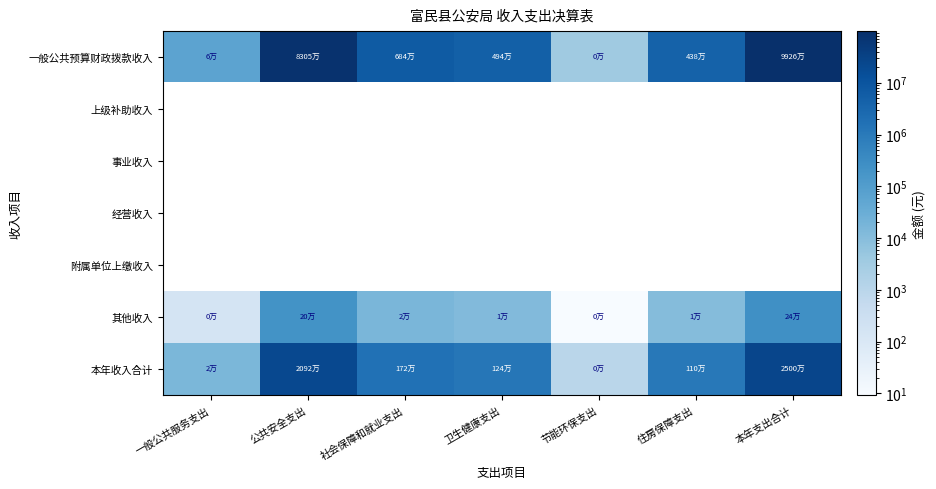

Reading left to right, extract all data points from this chart.

一般公共预算财政拨款收入: 一般公共服务支出=60988.9	公共安全支出=83046062.8	社会保障和就业支出=6837608.8	卫生健康支出=4935241.8	节能环保支出=3740.3	住房保障支出=4376400.0	本年支出合计=99260042.7
上级补助收入: 一般公共服务支出=0.0	公共安全支出=0.0	社会保障和就业支出=0.0	卫生健康支出=0.0	节能环保支出=0.0	住房保障支出=0.0	本年支出合计=0.0
事业收入: 一般公共服务支出=0.0	公共安全支出=0.0	社会保障和就业支出=0.0	卫生健康支出=0.0	节能环保支出=0.0	住房保障支出=0.0	本年支出合计=0.0
经营收入: 一般公共服务支出=0.0	公共安全支出=0.0	社会保障和就业支出=0.0	卫生健康支出=0.0	节能环保支出=0.0	住房保障支出=0.0	本年支出合计=0.0
附属单位上缴收入: 一般公共服务支出=0.0	公共安全支出=0.0	社会保障和就业支出=0.0	卫生健康支出=0.0	节能环保支出=0.0	住房保障支出=0.0	本年支出合计=0.0
其他收入: 一般公共服务支出=150.5	公共安全支出=204936.8	社会保障和就业支出=16873.5	卫生健康支出=12178.9	节能环保支出=9.2	住房保障支出=10799.9	本年支出合计=244948.8
本年收入合计: 一般公共服务支出=15360.9	公共安全支出=20916287.3	社会保障和就业支出=1722145.3	卫生健康支出=1243008.2	节能环保支出=942.1	住房保障支出=1102256.2	本年支出合计=25000000.0